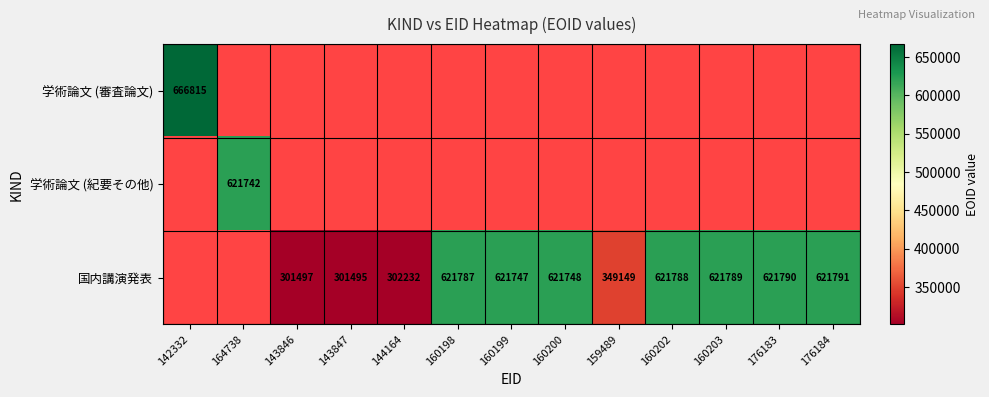

True or false: 学術論文 (審査論文) has a value of 666815 at 142332.

True